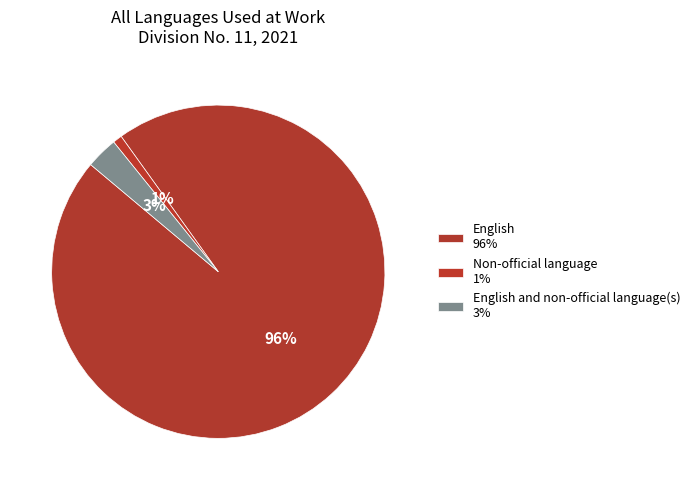

How many slices are in this pie chart?

3